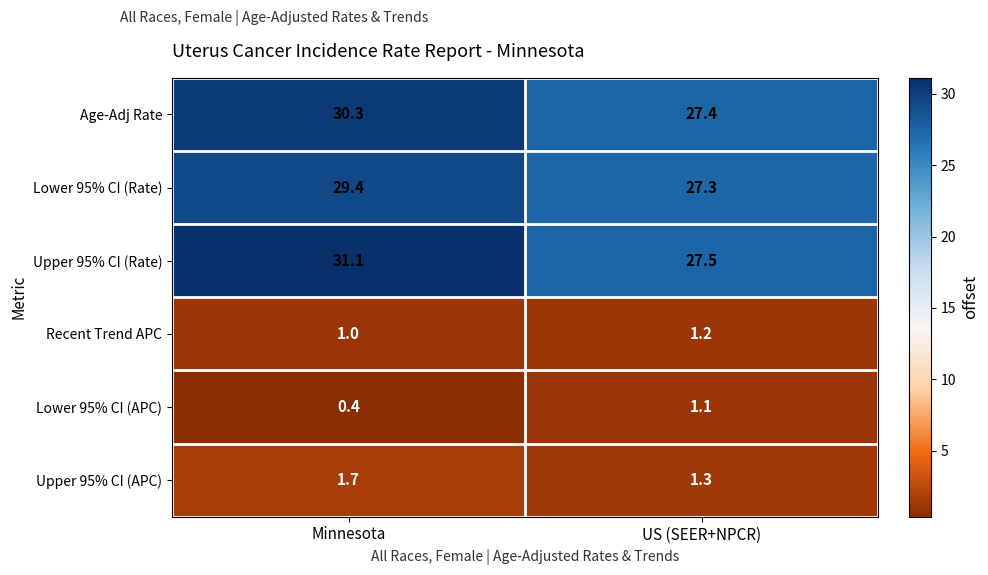

Which series has the largest total across all categories?

Upper 95% CI (Rate)